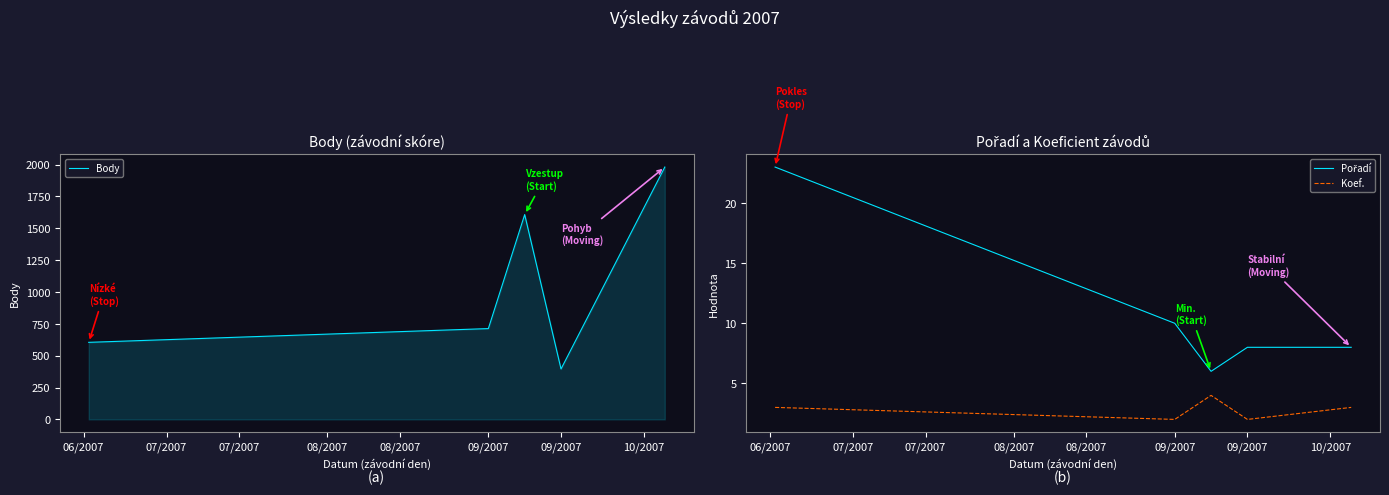

What is the minimum value for Koef.?

2